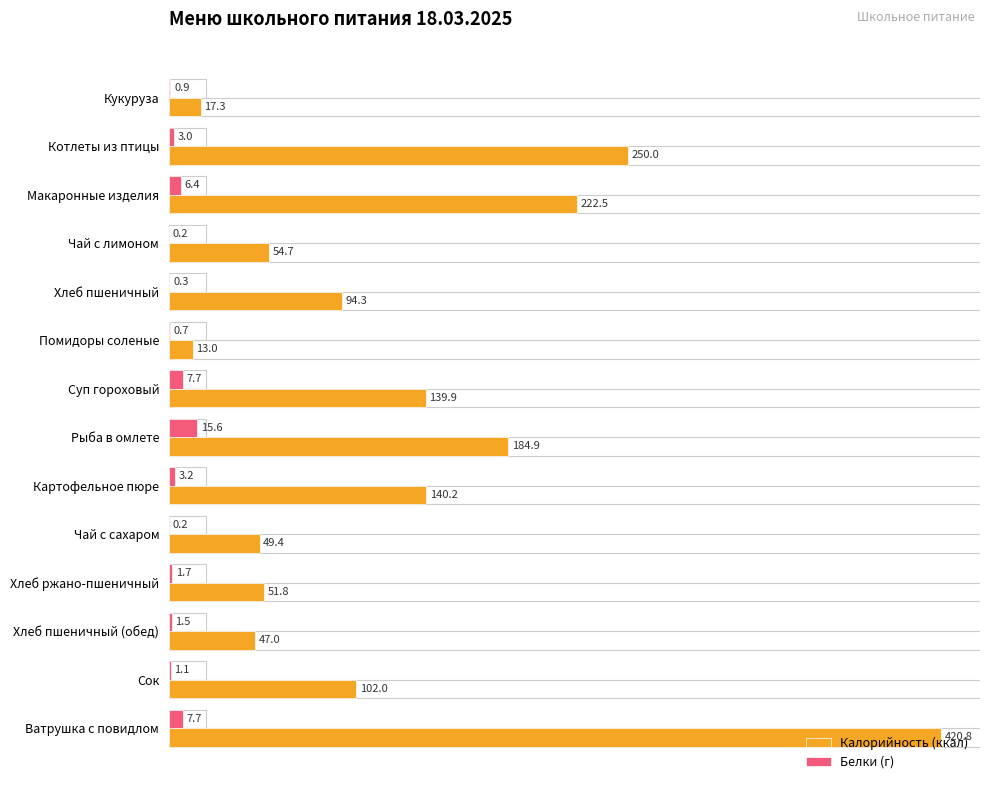

What is the sum of all Калорийность (ккал) values?

1787.8